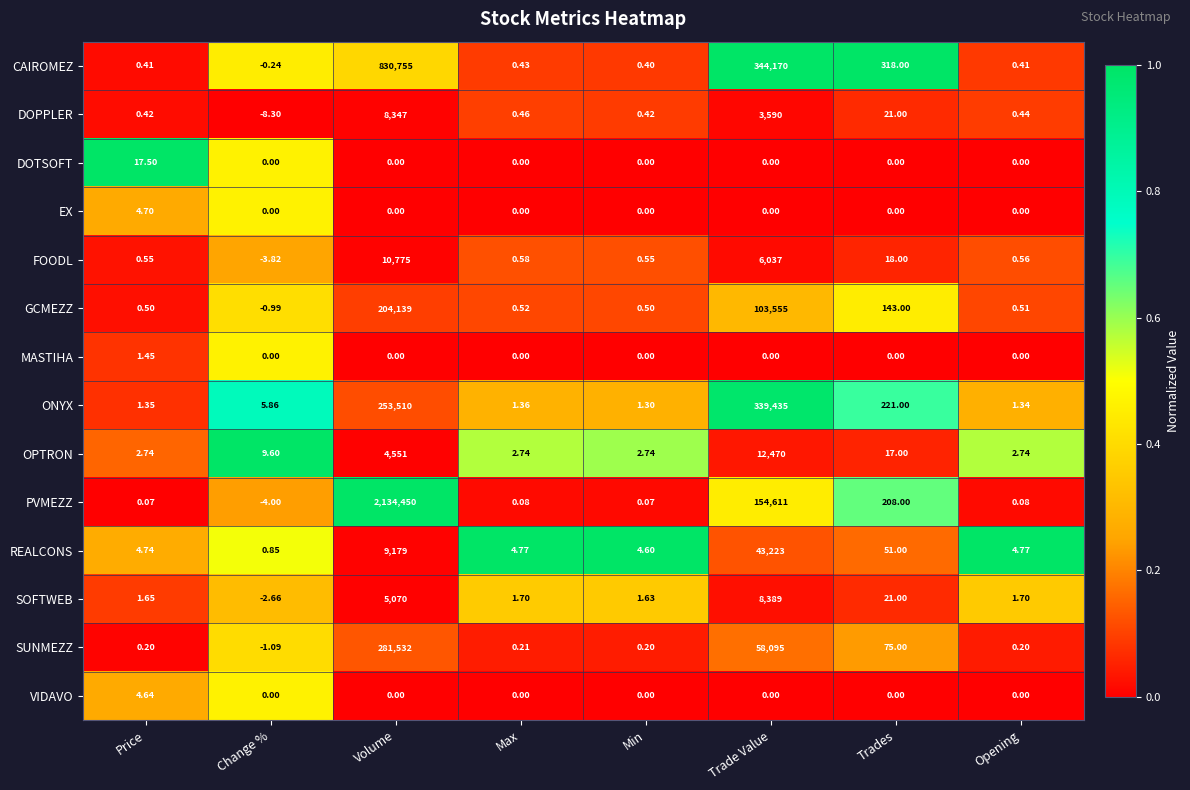

Which series changed the most between Max and Min?

REALCONS